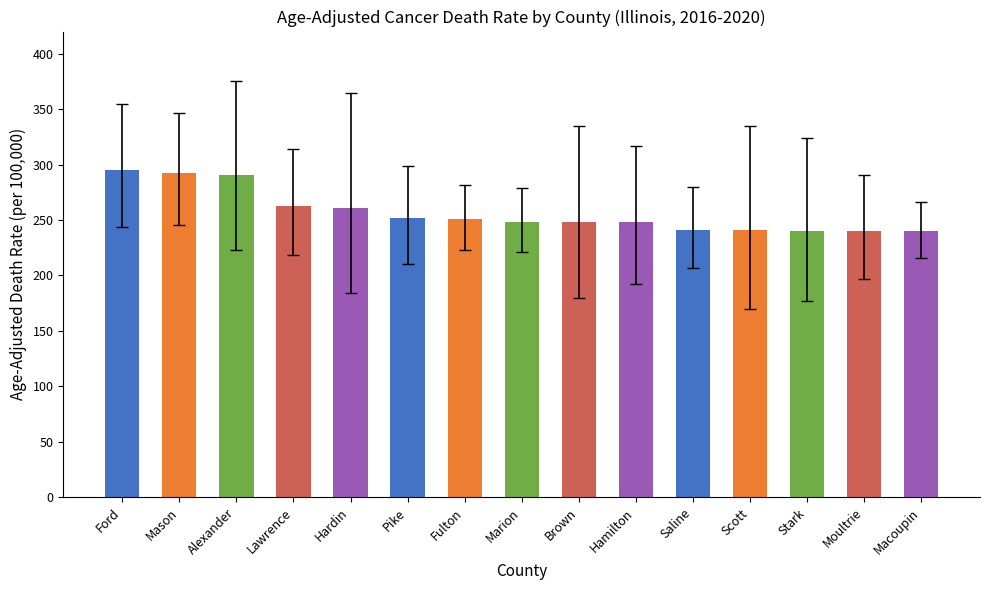

Count the number of categories in the chart.

15